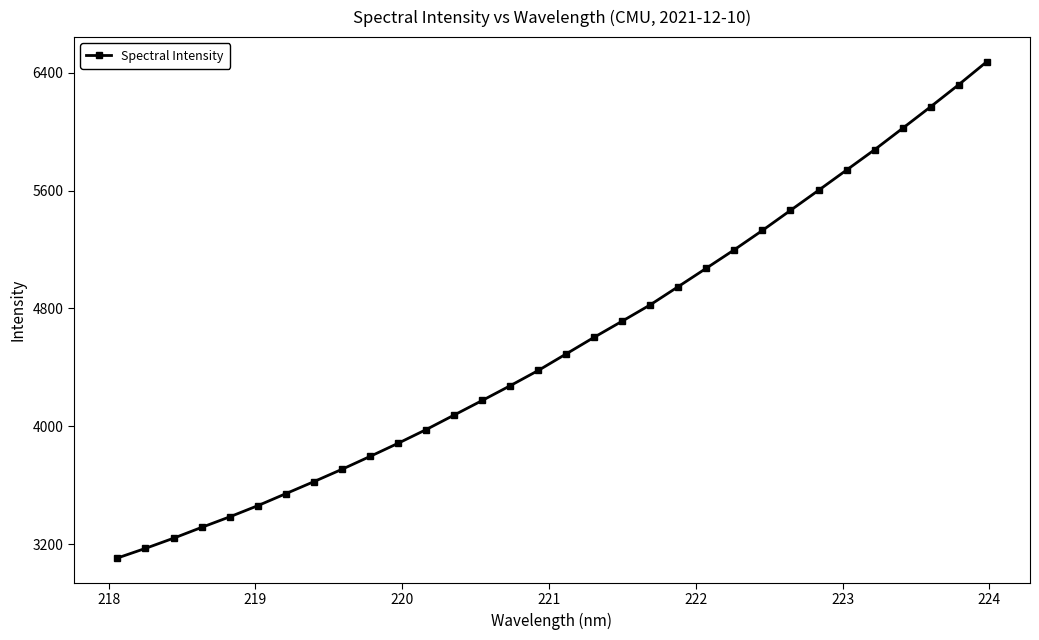

True or false: there are more than 2 points higher than both neighbors.

False